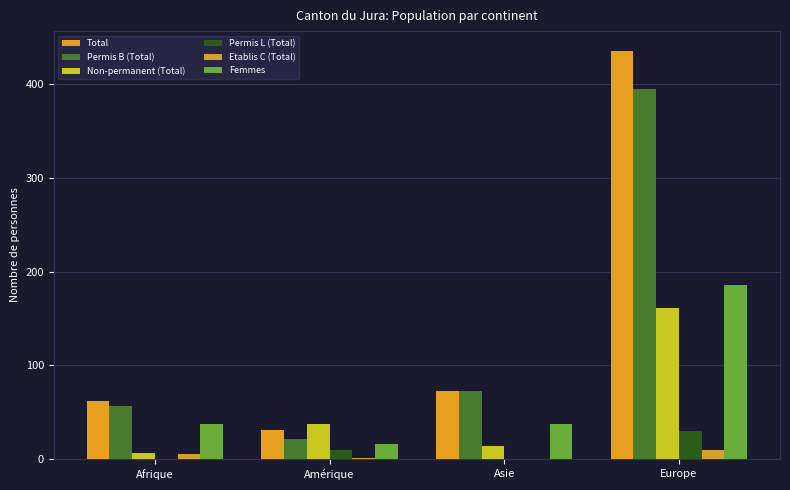

How many groups of bars are there?

4